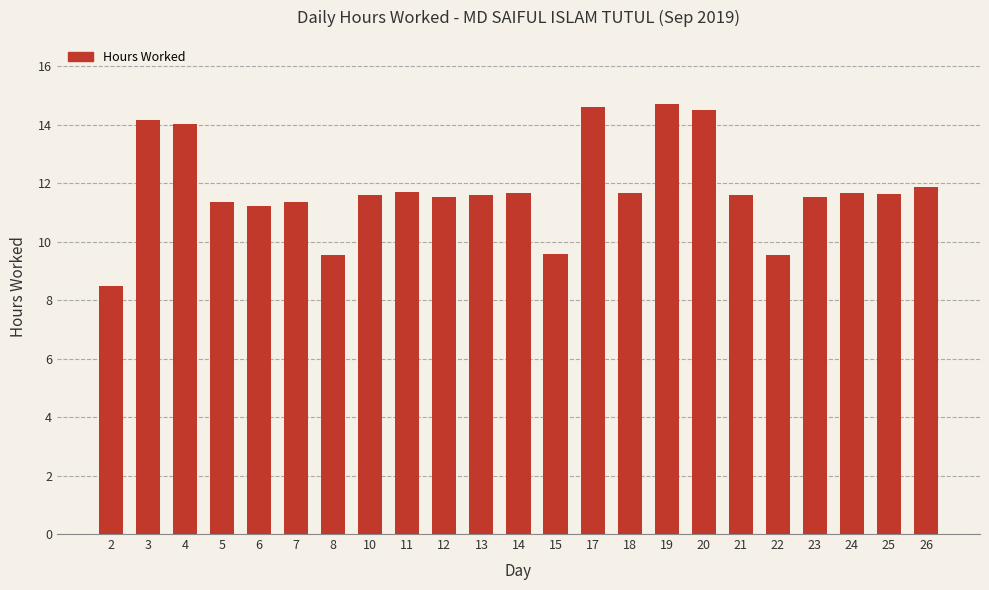

What is the value of the 8th bar from the left?

11.6